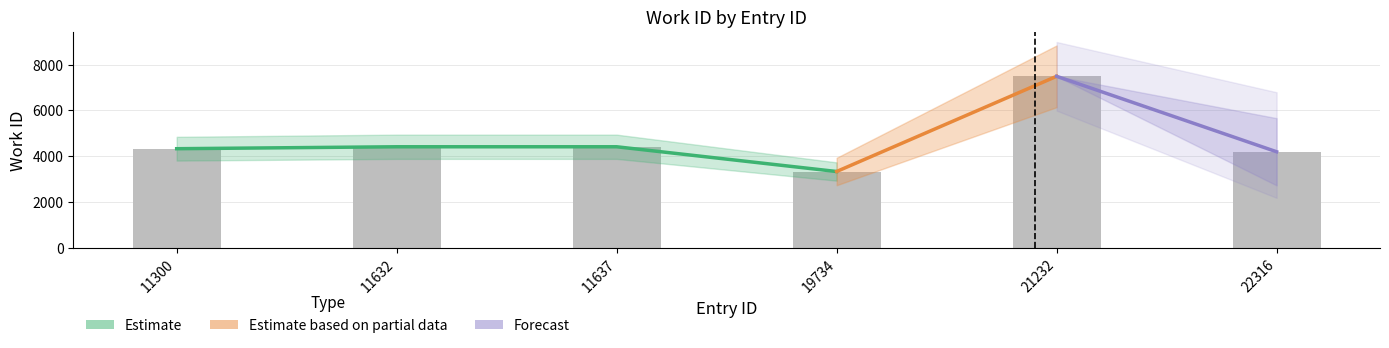

Reading right to left, list all the values displayed in this chart.

4193	7489	3330	4411	4411	4326